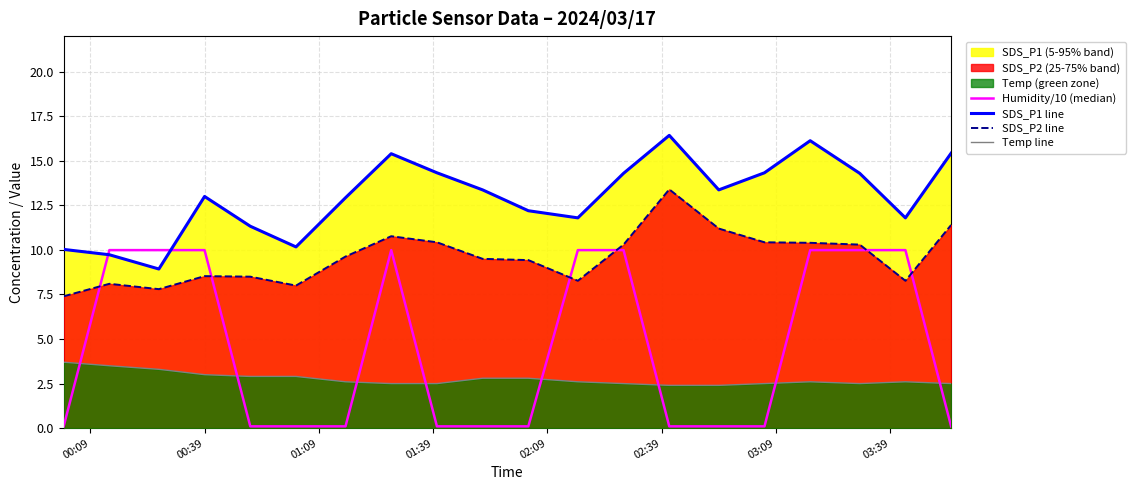

True or false: SDS_P2 line and Temp line cross at least once.

False